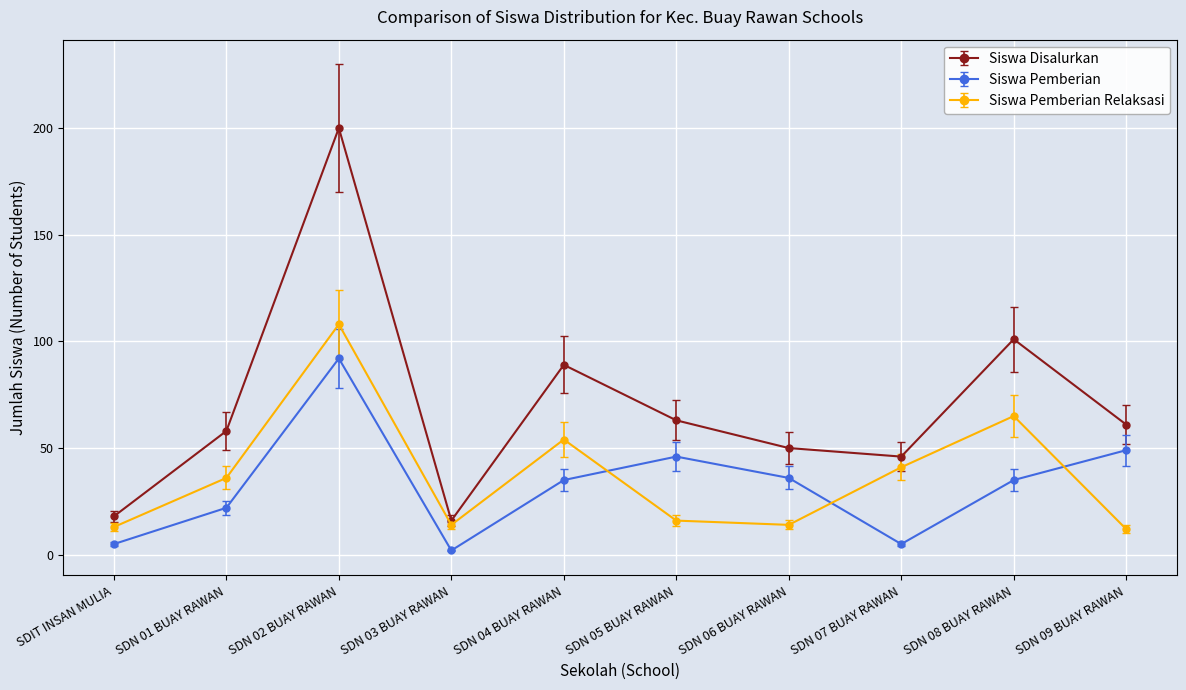

What is the difference between the maximum and minimum values in the Siswa Pemberian series?

90